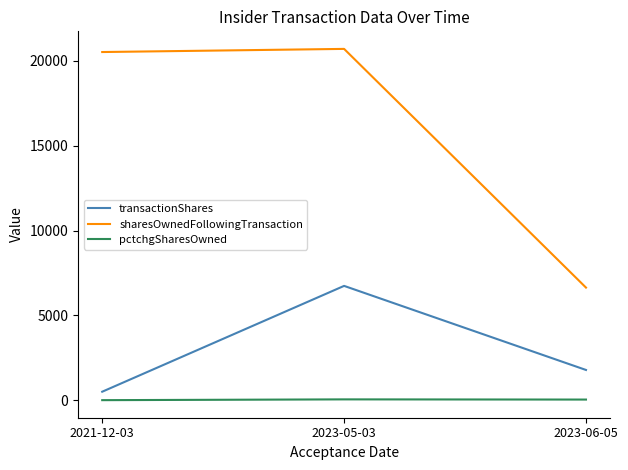

At which label is transactionShares closest to 3619?

2023-06-05